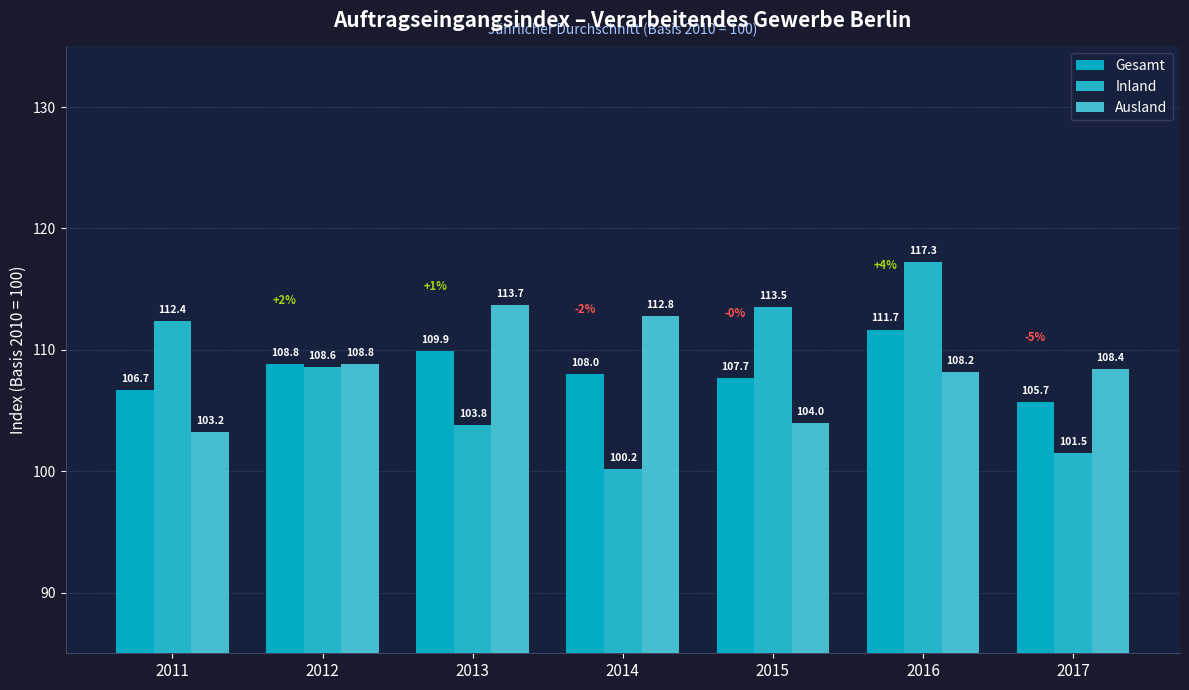

Are the bars grouped side by side (vs. stacked)?

Yes